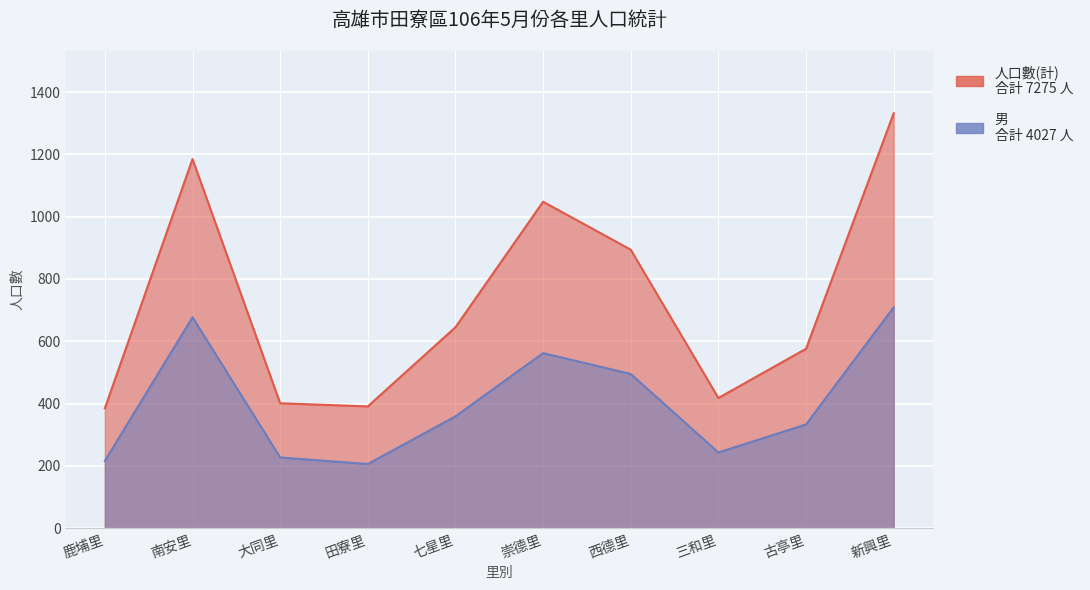

What is the difference between the highest and lowest values at 古亭里?

243